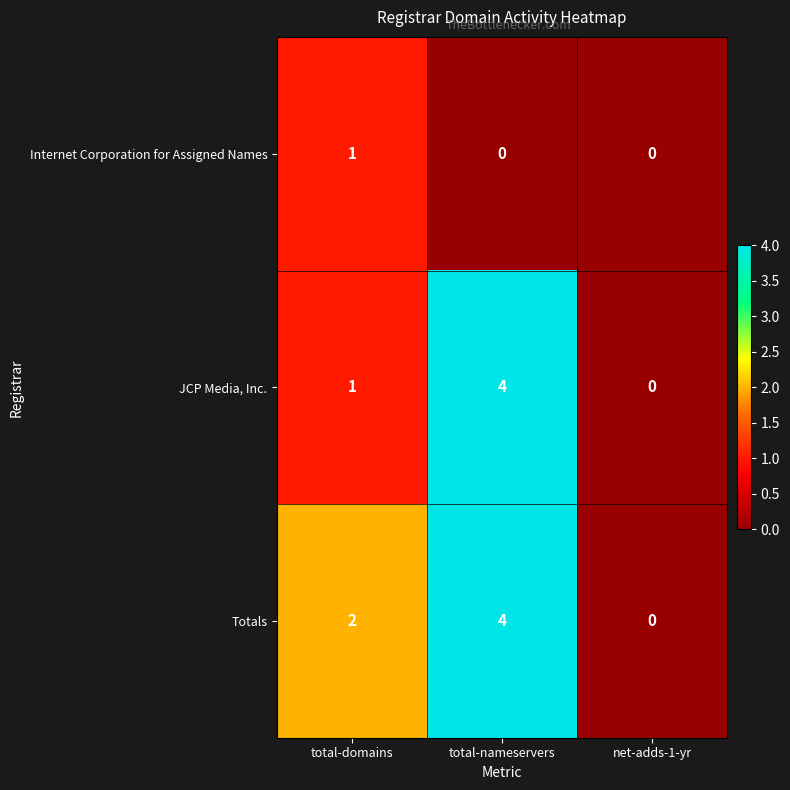

Which category has the highest value across all series?

total-nameservers